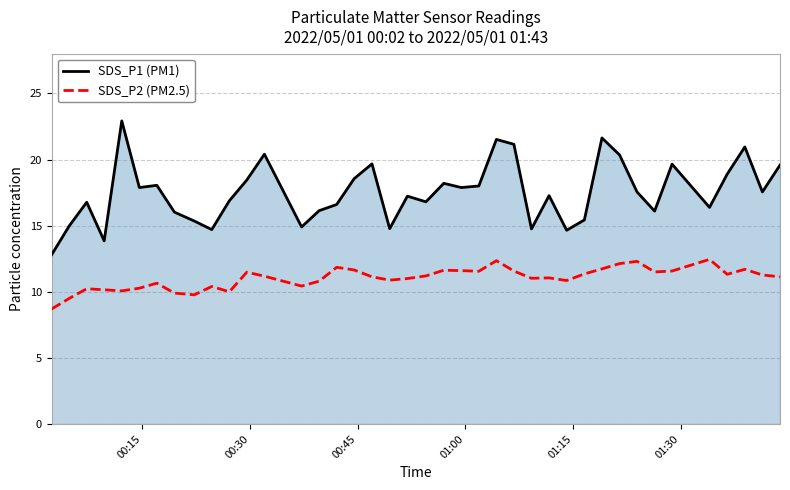

Reading left to right, what are all the values shown in this chart?

SDS_P1 (PM1): 12.8	15.0	16.8	13.8	22.9	17.9	18.1	16.0	15.3	14.7	16.9	18.4	20.4	14.9	16.1	16.6	18.6	19.7	14.8	17.2	16.8	18.2	17.9	18.0	21.5	21.1	14.8	17.3	14.7	15.4	21.6	20.4	17.6	16.1	19.6	16.4	18.9	20.9	17.6	19.6
SDS_P2 (PM2.5): 8.7	9.5	10.2	10.2	10.1	10.3	10.7	9.9	9.8	10.4	10.0	11.5	11.2	10.4	10.8	11.8	11.7	11.1	10.9	11.0	11.2	11.6	11.6	11.6	12.3	11.6	11.0	11.1	10.8	11.3	11.7	12.1	12.3	11.5	11.6	12.4	11.3	11.7	11.3	11.1